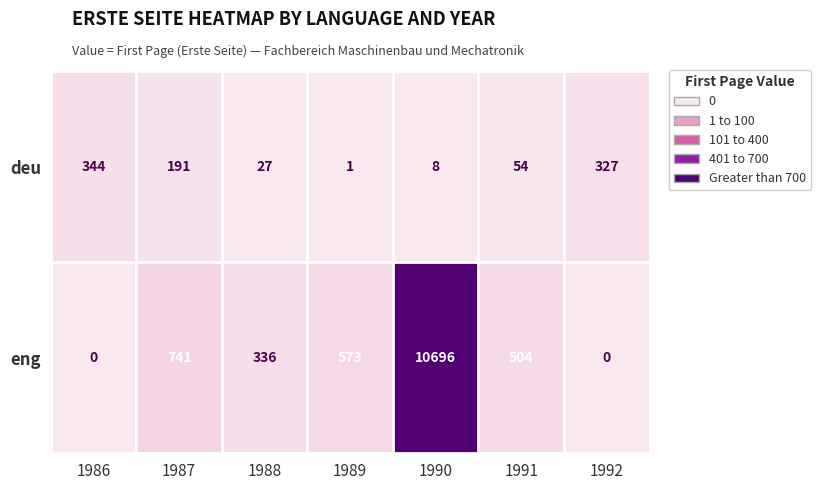

Where is eng nearest to the value 5348?

1987